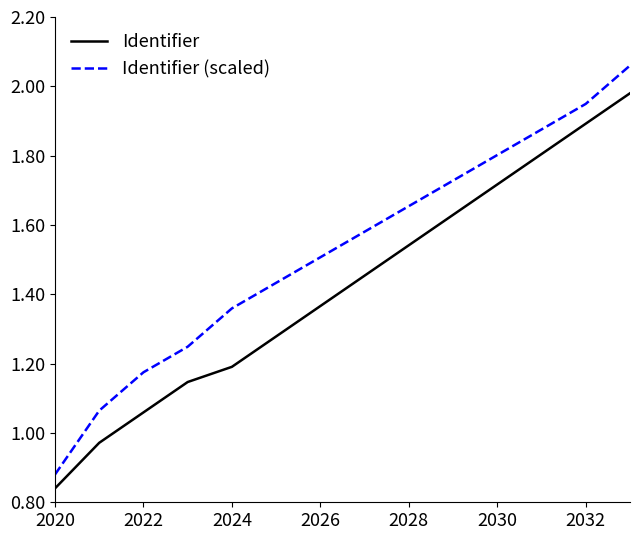

What is the sum of all Identifier (scaled) values?

21.3